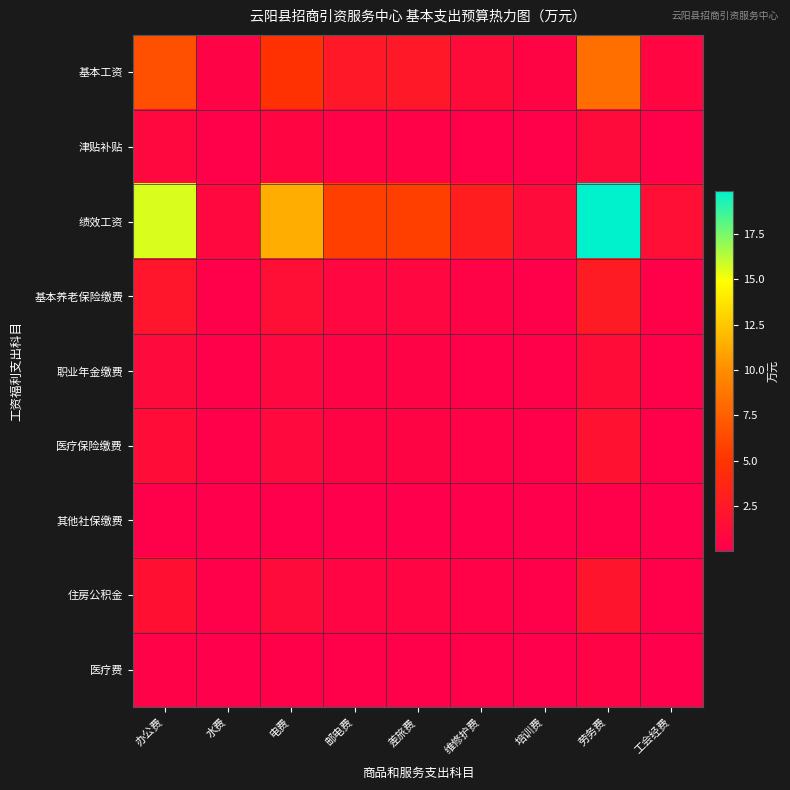

Reading left to right, extract all data points from this chart.

基本工资: 办公费=6.6	水费=0.4	电费=4.8	邮电费=2.4	差旅费=2.4	维修护费=1.2	培训费=0.5	劳务费=8.4	工会经费=0.6
津贴补贴: 办公费=0.9	水费=0.0	电费=0.6	邮电费=0.3	差旅费=0.3	维修护费=0.2	培训费=0.1	劳务费=1.1	工会经费=0.1
绩效工资: 办公费=15.6	水费=0.9	电费=11.4	邮电费=5.7	差旅费=5.7	维修护费=2.8	培训费=1.2	劳务费=19.9	工会经费=1.5
基本养老保险缴费: 办公费=2.1	水费=0.1	电费=1.6	邮电费=0.8	差旅费=0.8	维修护费=0.4	培训费=0.2	劳务费=2.7	工会经费=0.2
职业年金缴费: 办公费=1.1	水费=0.1	电费=0.8	邮电费=0.4	差旅费=0.4	维修护费=0.2	培训费=0.1	劳务费=1.4	工会经费=0.1
医疗保险缴费: 办公费=1.3	水费=0.1	电费=1.0	邮电费=0.5	差旅费=0.5	维修护费=0.2	培训费=0.1	劳务费=1.7	工会经费=0.1
其他社保缴费: 办公费=0.0	水费=0.0	电费=0.0	邮电费=0.0	差旅费=0.0	维修护费=0.0	培训费=0.0	劳务费=0.1	工会经费=0.0
住房公积金: 办公费=1.6	水费=0.1	电费=1.2	邮电费=0.6	差旅费=0.6	维修护费=0.3	培训费=0.1	劳务费=2.0	工会经费=0.2
医疗费: 办公费=0.3	水费=0.0	电费=0.2	邮电费=0.1	差旅费=0.1	维修护费=0.1	培训费=0.0	劳务费=0.4	工会经费=0.0